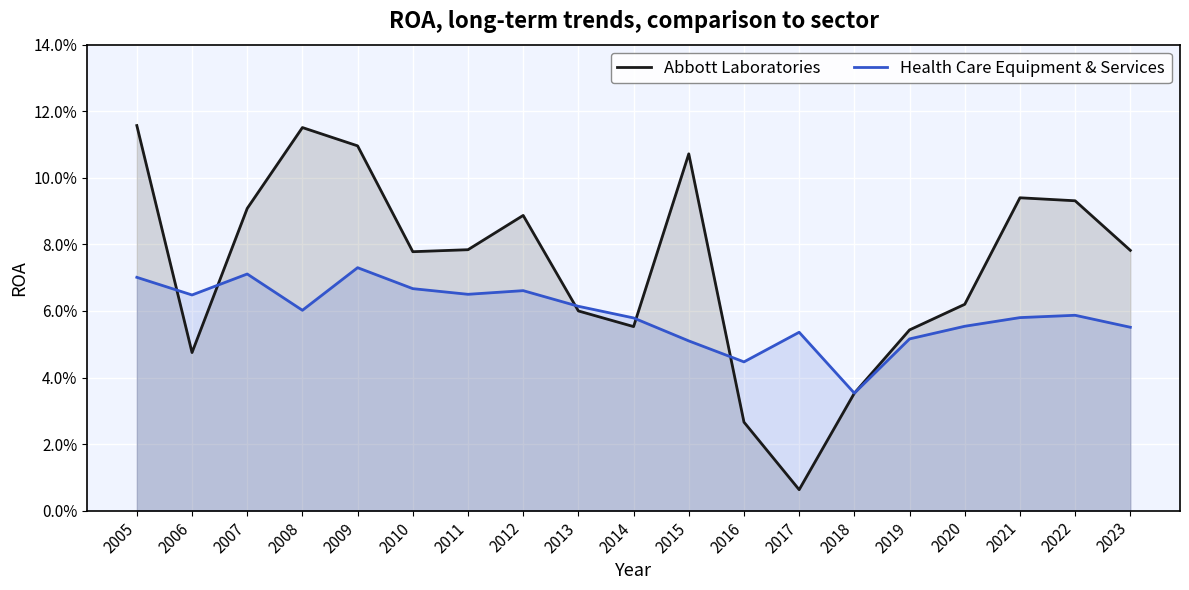

Which label corresponds to the largest value in the chart?

2005